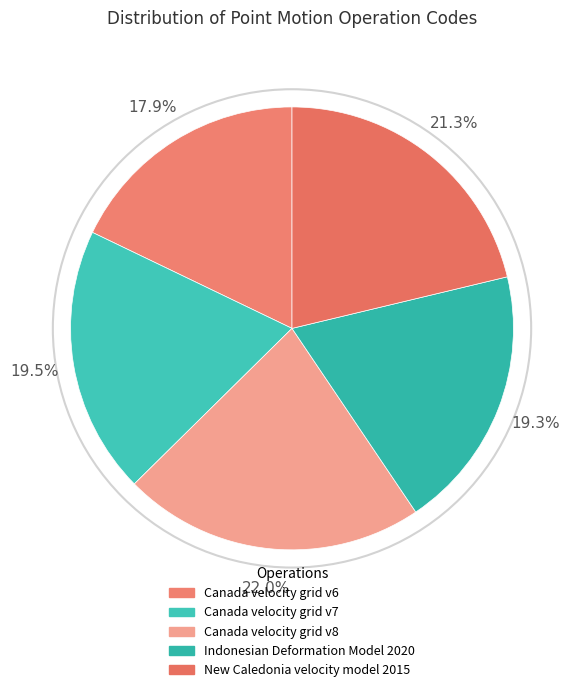

How many segments does this pie chart have?

5